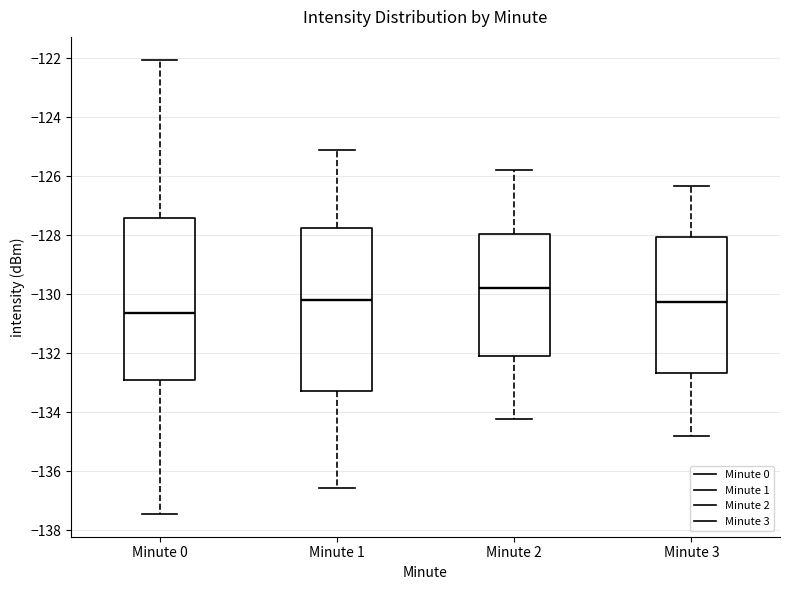

Reading left to right, read every box against the y-axis: the position of its median line, the range the box covers, and the ends of its whiskers. The values are not printed on the chart, so give them approximately, as read against the axis.

Minute 0: median -130.6, box -133.0 to -127.4, whiskers -137.4 to -122.0
Minute 1: median -130.2, box -133.2 to -127.8, whiskers -136.6 to -125.2
Minute 2: median -129.8, box -132.0 to -128.0, whiskers -134.2 to -125.8
Minute 3: median -130.2, box -132.6 to -128.0, whiskers -134.8 to -126.4